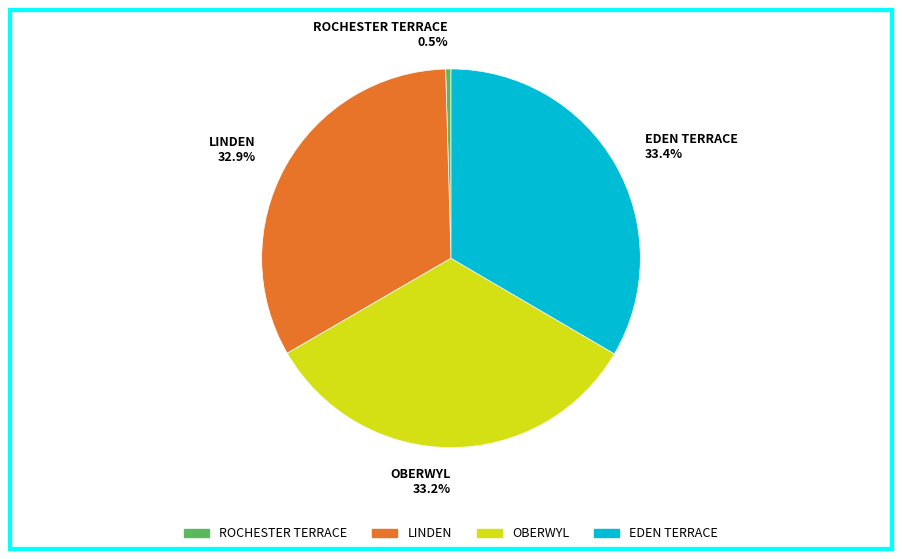

Between LINDEN and EDEN TERRACE, which is larger?

EDEN TERRACE